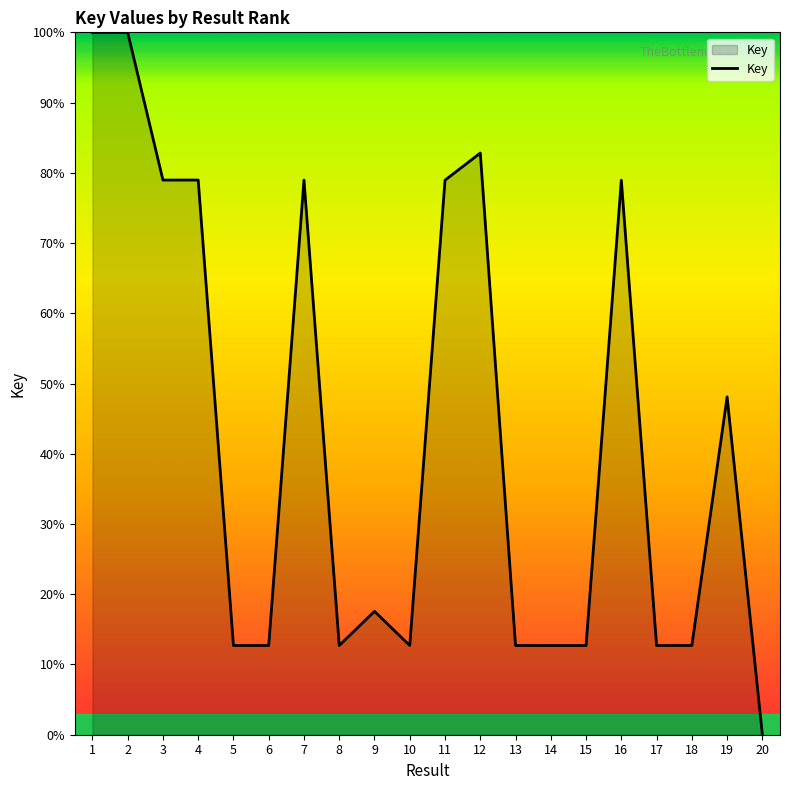

What is the difference between the maximum and minimum values?

100.0